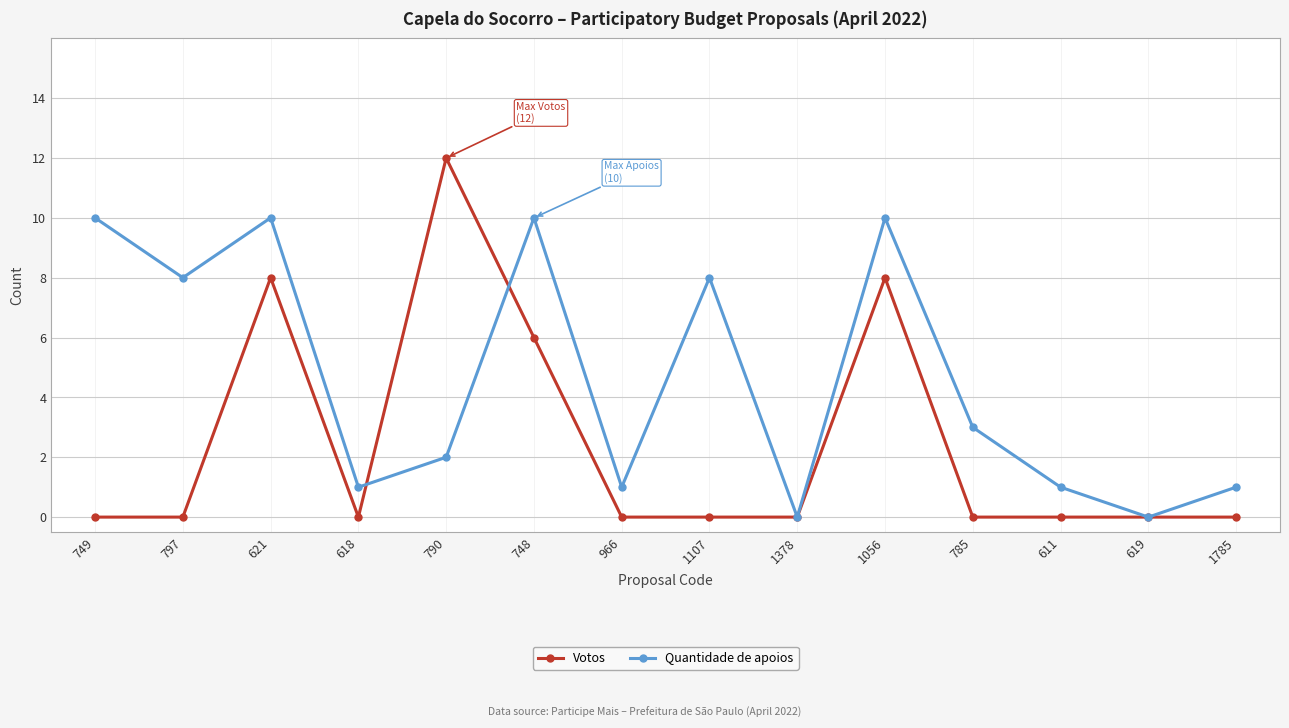

Reading right to left, transcribe all the data shown in this chart.

Votos: 1785=0	619=0	611=0	785=0	1056=8	1378=0	1107=0	966=0	748=6	790=12	618=0	621=8	797=0	749=0
Quantidade de apoios: 1785=1	619=0	611=1	785=3	1056=10	1378=0	1107=8	966=1	748=10	790=2	618=1	621=10	797=8	749=10